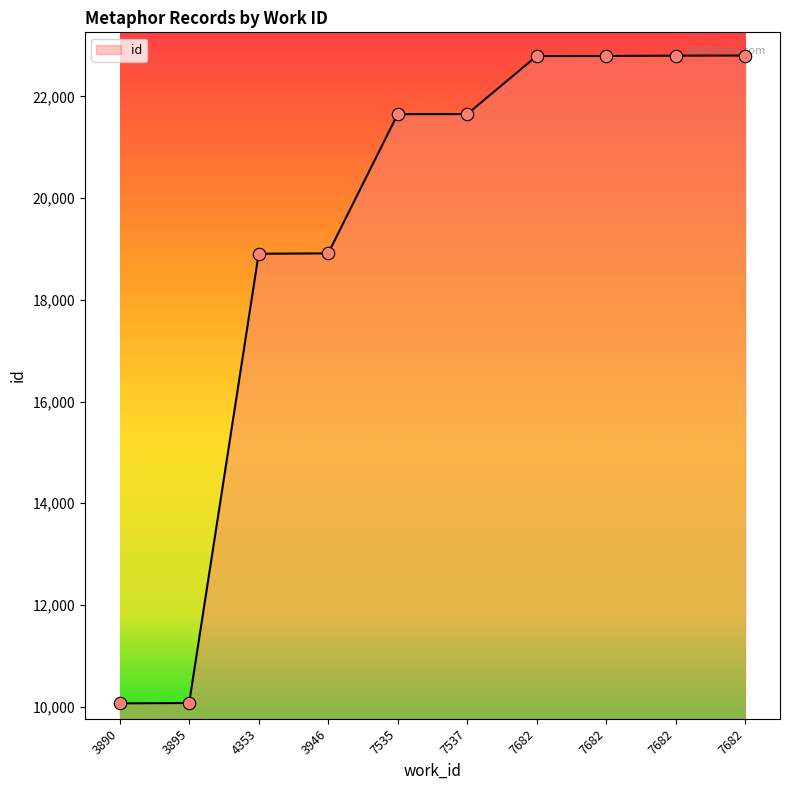

Which has a higher value, 7682 or 7682?

7682